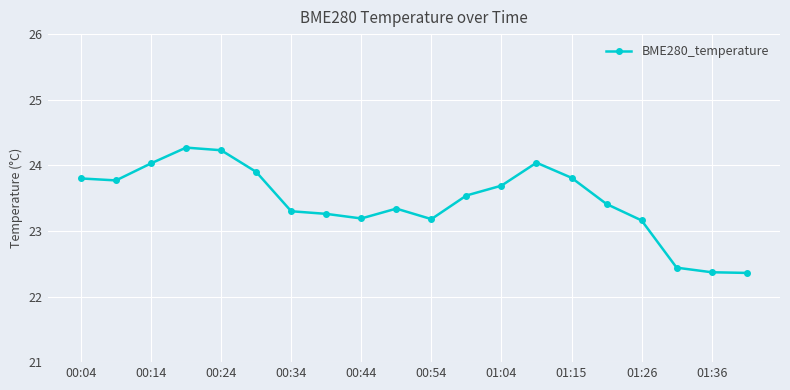

What is the average value?

23.5